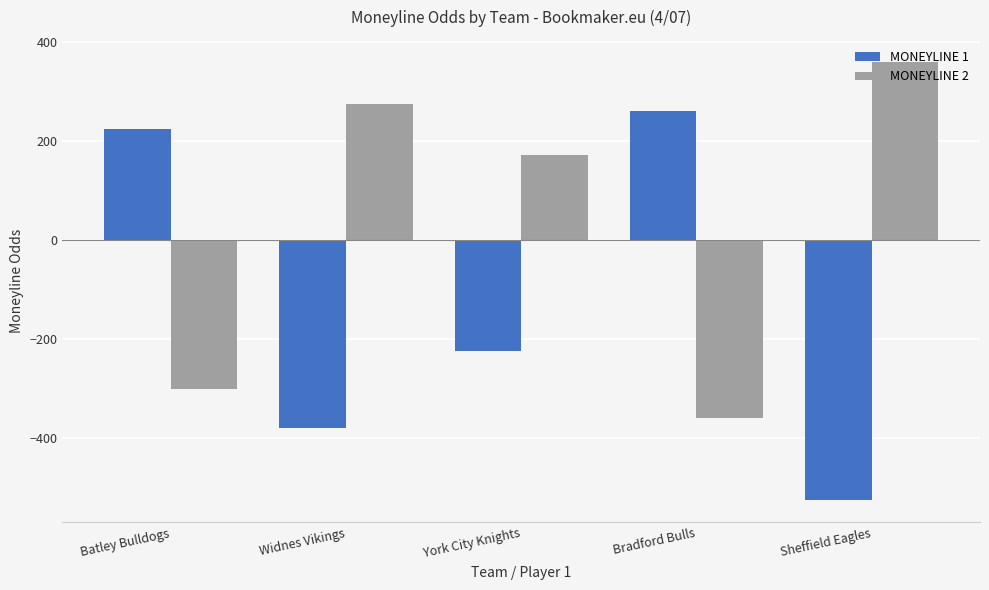

How many groups of bars are there?

5